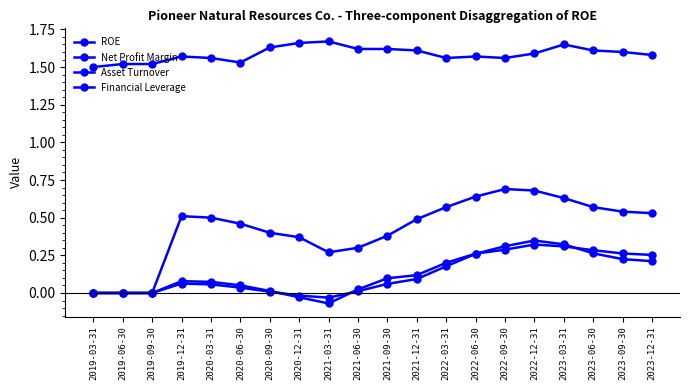

True or false: Asset Turnover and ROE cross at least once.

False